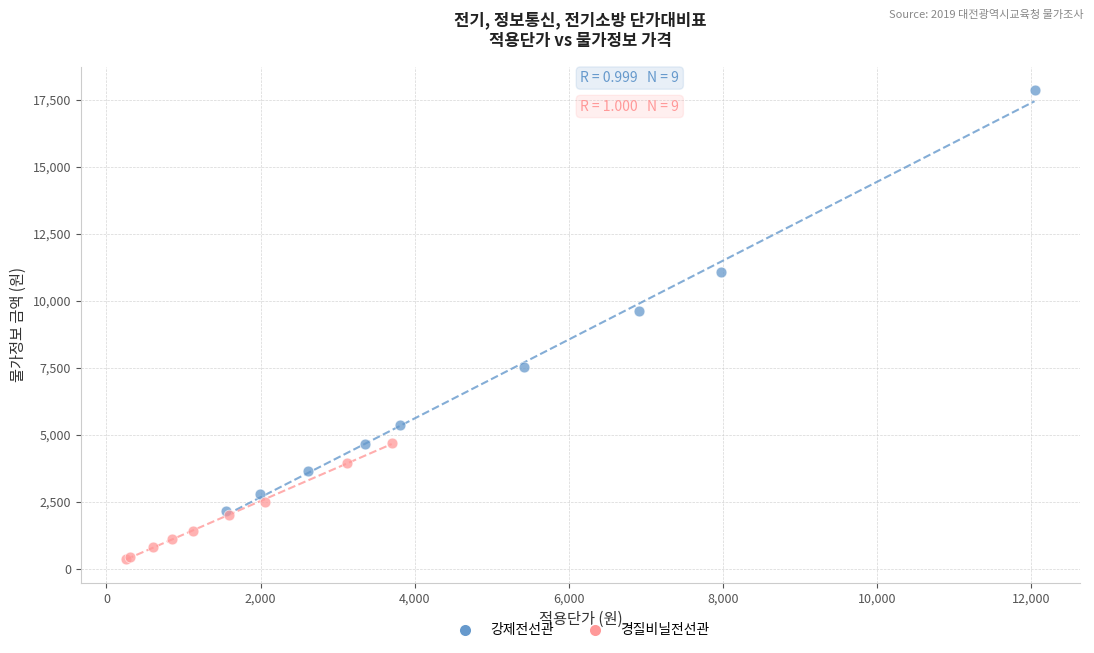

Which series reaches the minimum Y coordinate?

경질비닐전선관